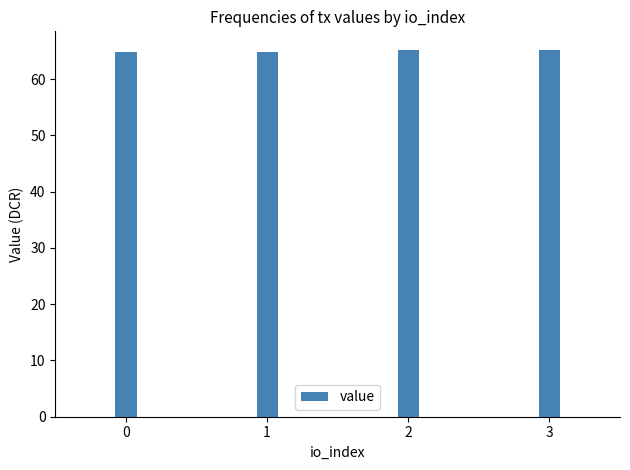

What is the average value?

65.0